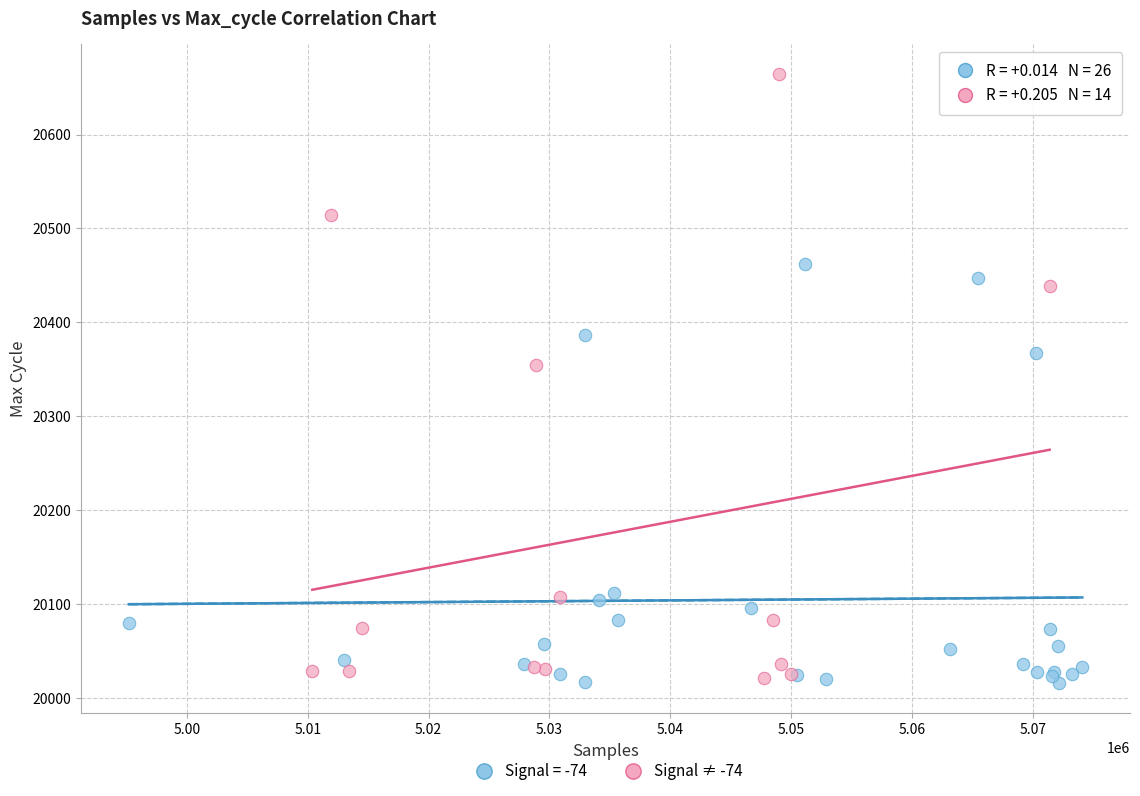

Which series contains the highest Y value?

Signal ≠ -74